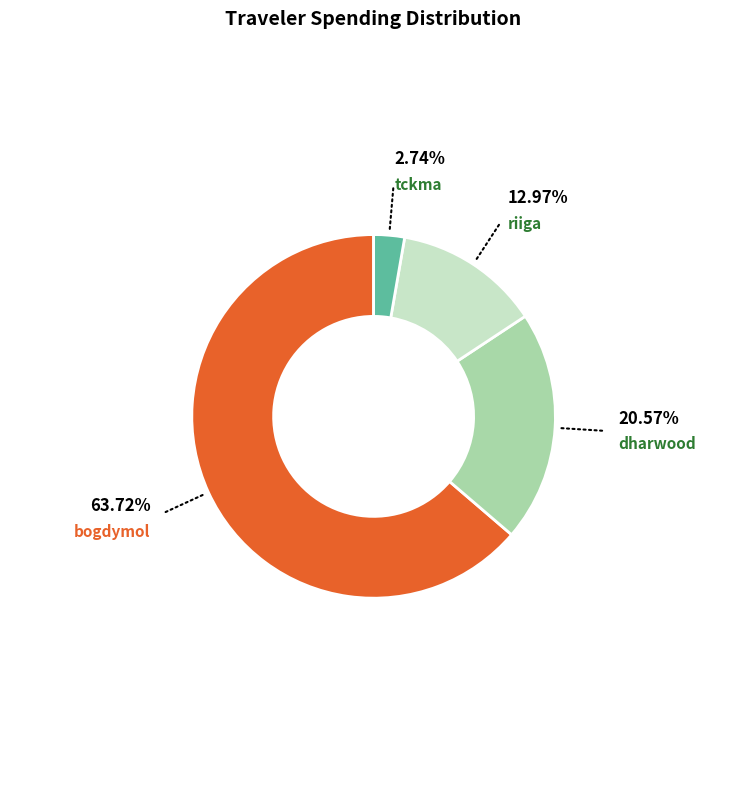

Does any single category account for the majority?

Yes